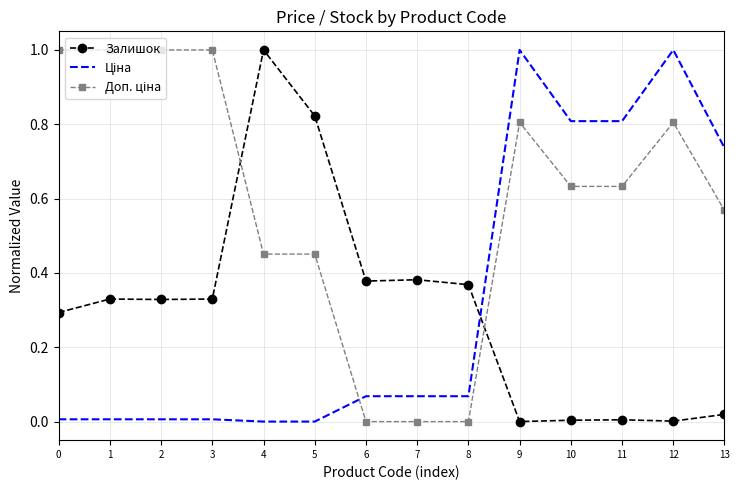

Between 4 and 13, which series saw the biggest shift?

Залишок